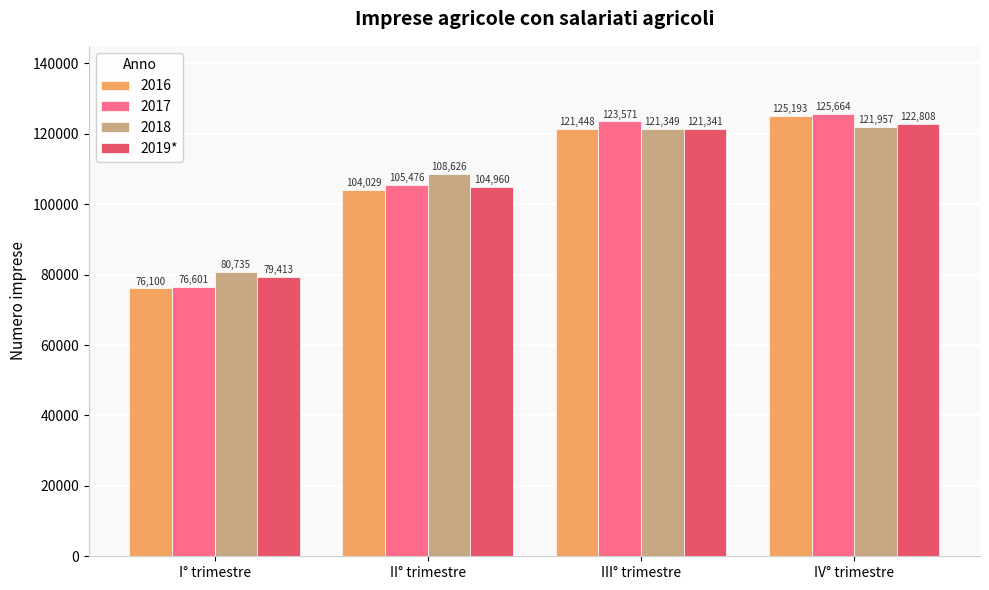

What is the label of the 1st bar from the left?

I° trimestre